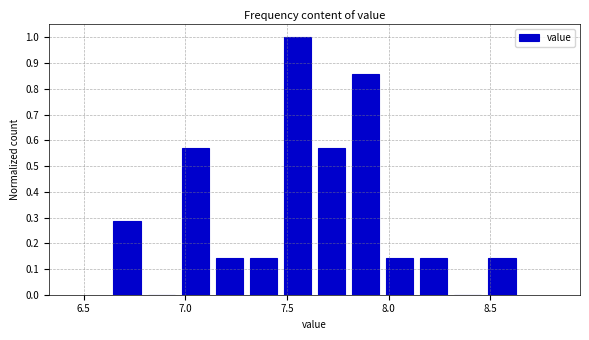

Around what value on the x-axis is the tallest bar? Give the approximate position of its centre, as read against the axis.

7.55